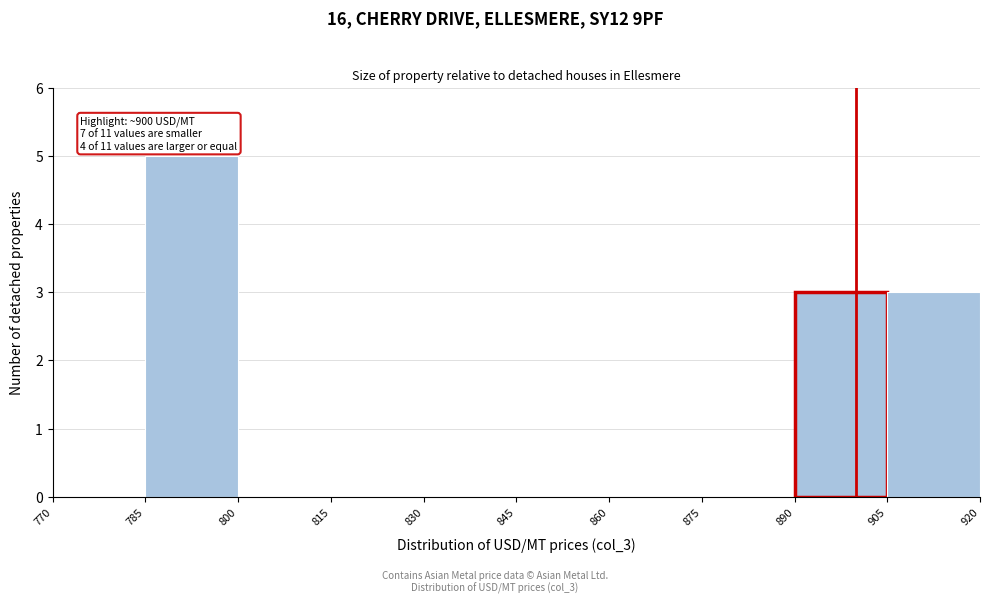

Which range on the x-axis has the tallest bar?

785 to 800